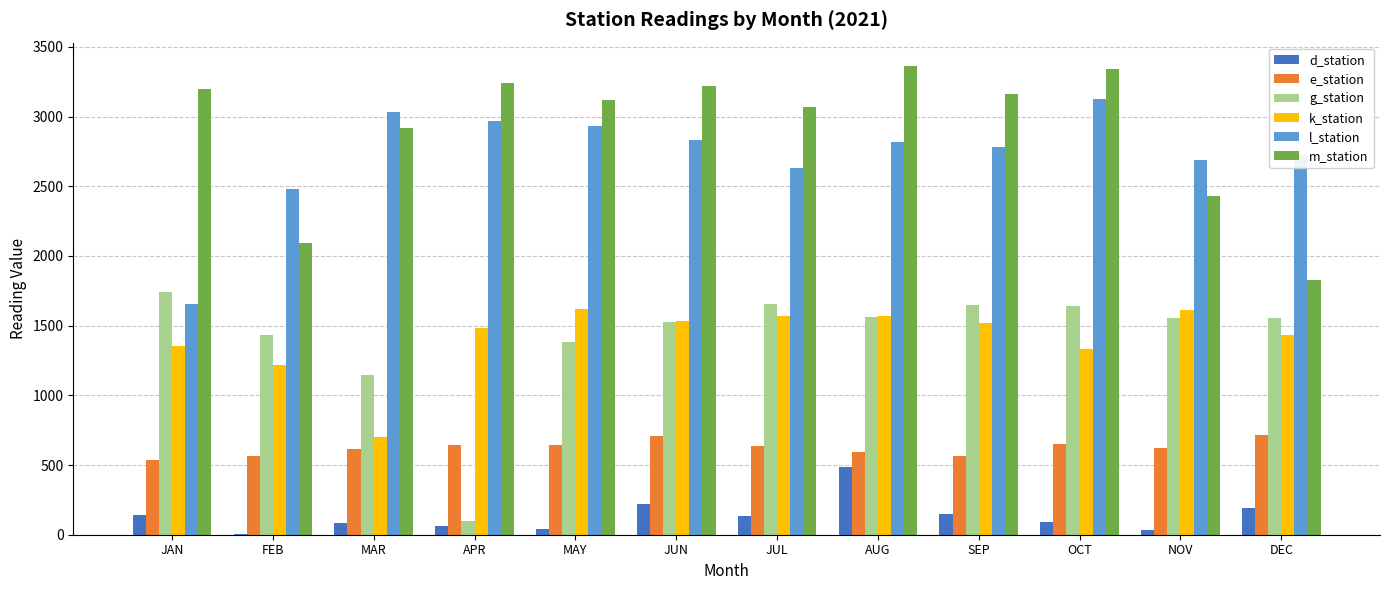

What is the sum of the k_station values at MAR and OCT?

2031